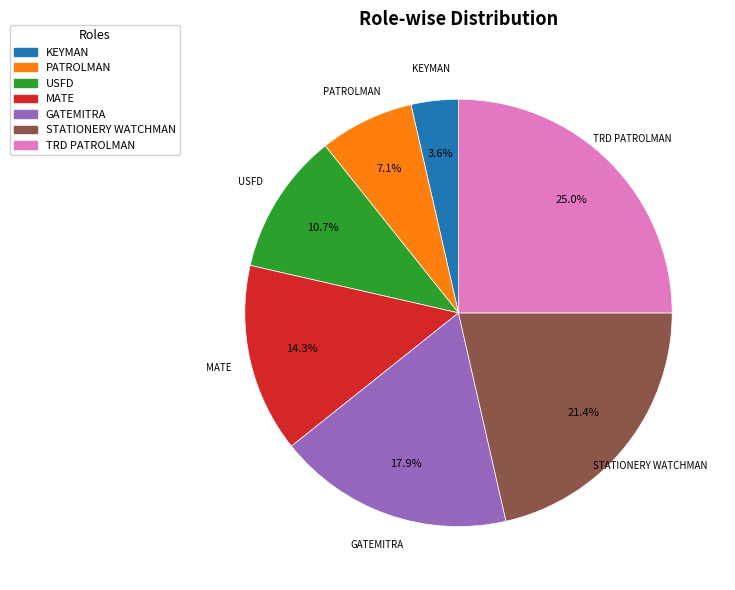

Is there a majority slice in this chart?

No